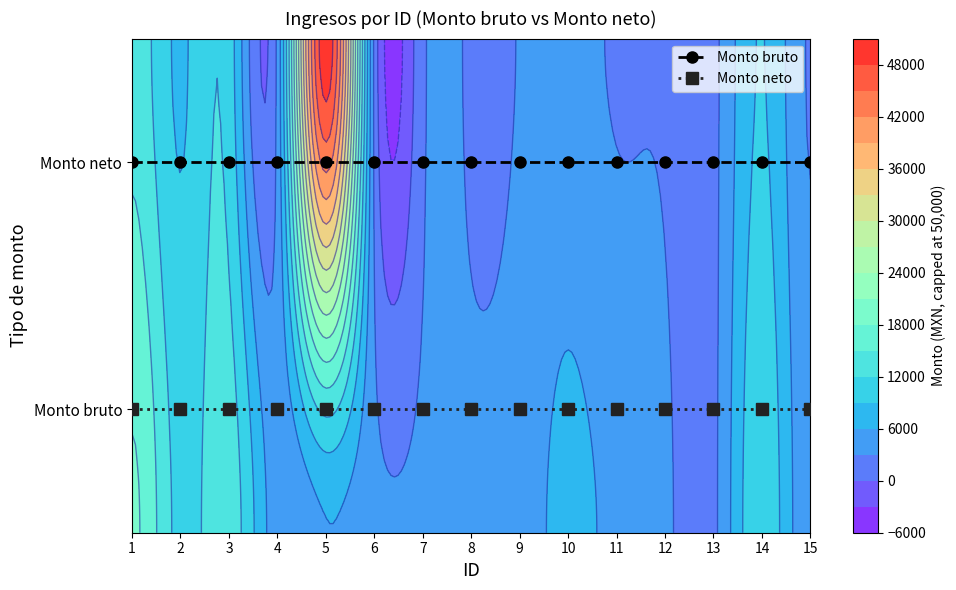

The Monto neto series shows 0.1 at 4. True or false?

False